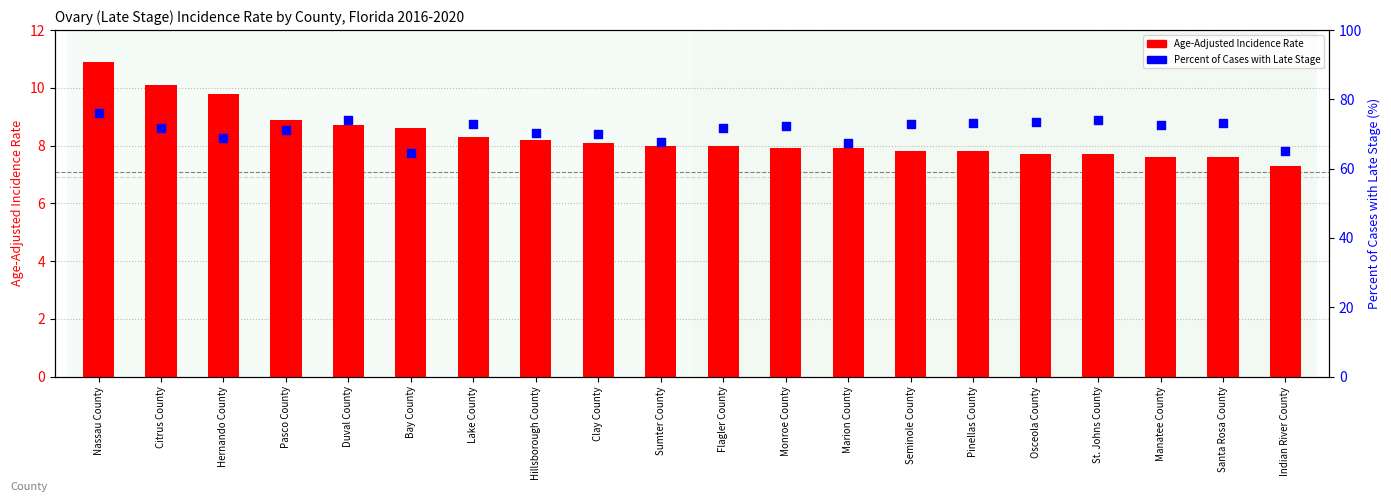

Is the value of Percent of Cases with Late Stage at Santa Rosa County greater than the value of Age-Adjusted Incidence Rate at Hillsborough County?

Yes